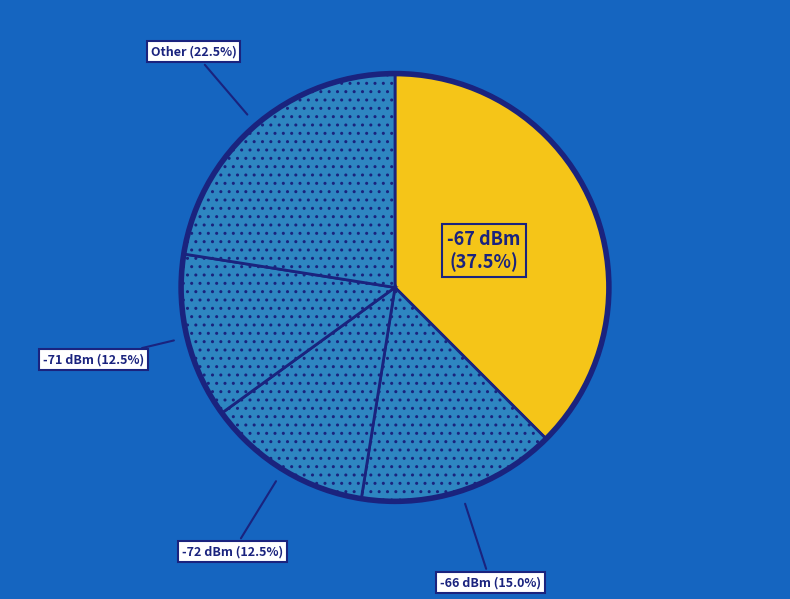

Does any single category account for the majority?

No